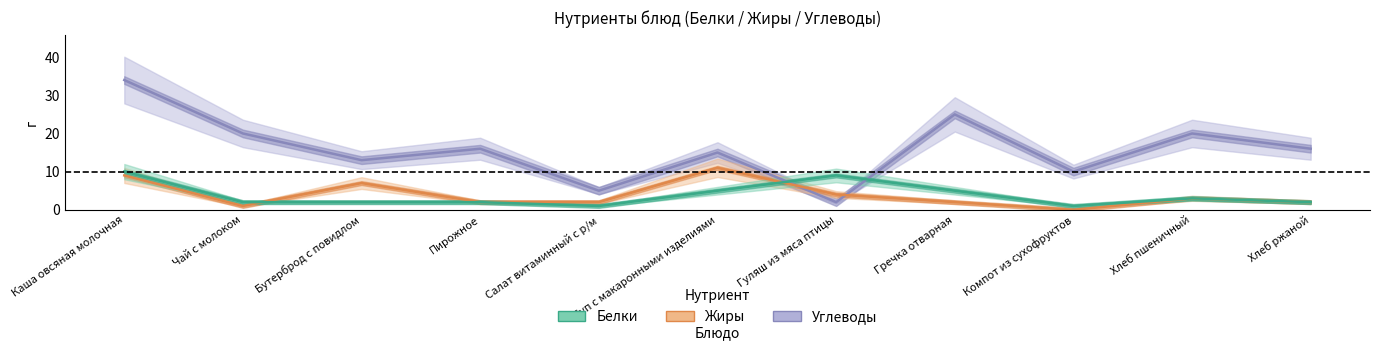

What is the total value across all series at Чай с молоком?

23